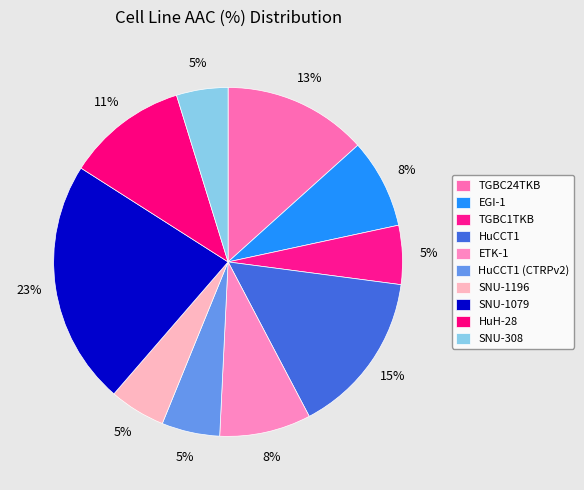

How many segments does this pie chart have?

10